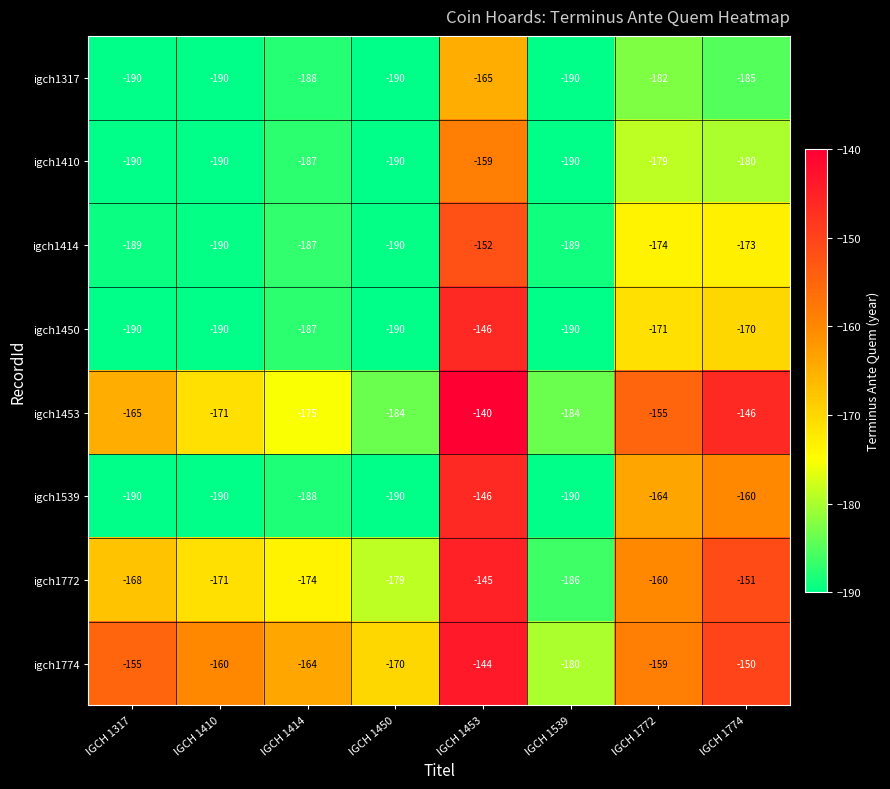

Which series has the largest total across all categories?

igch1774